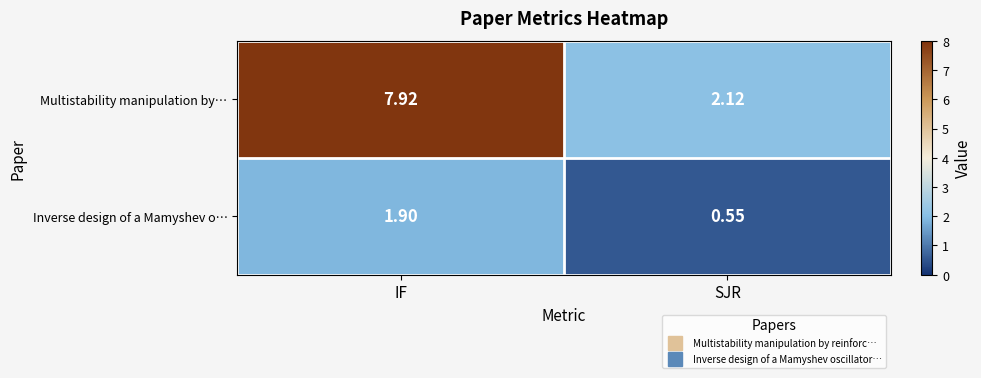

At which label is Multistability manipulation by… closest to 5?

SJR